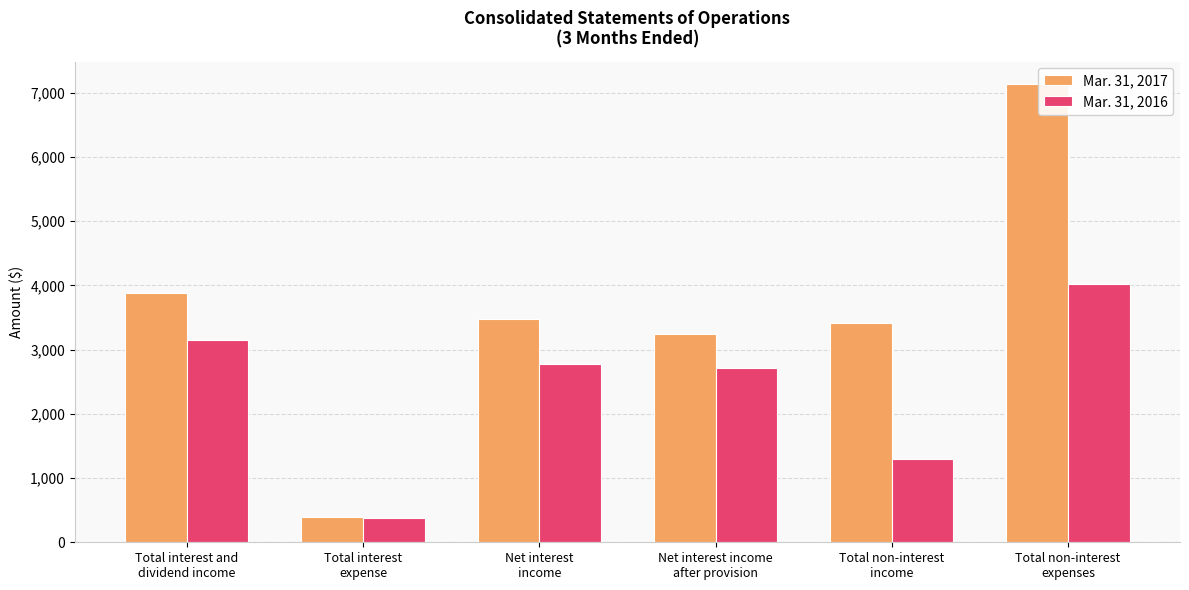

What is the smallest value displayed?

375